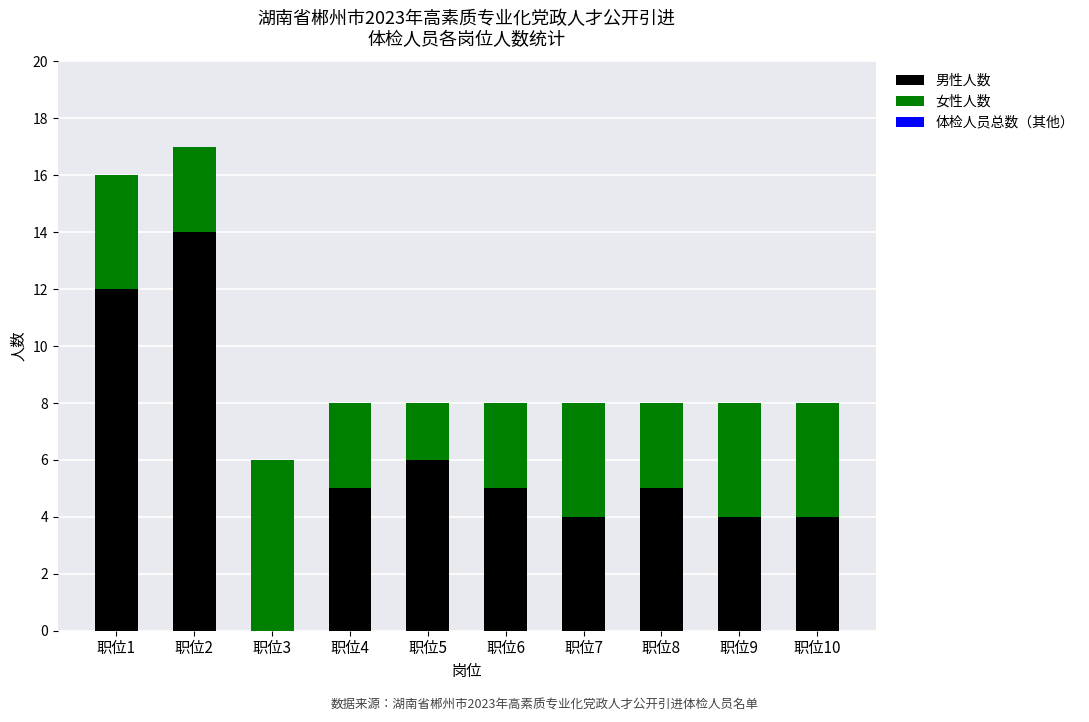

What is the total value across all series at 职位9?

8